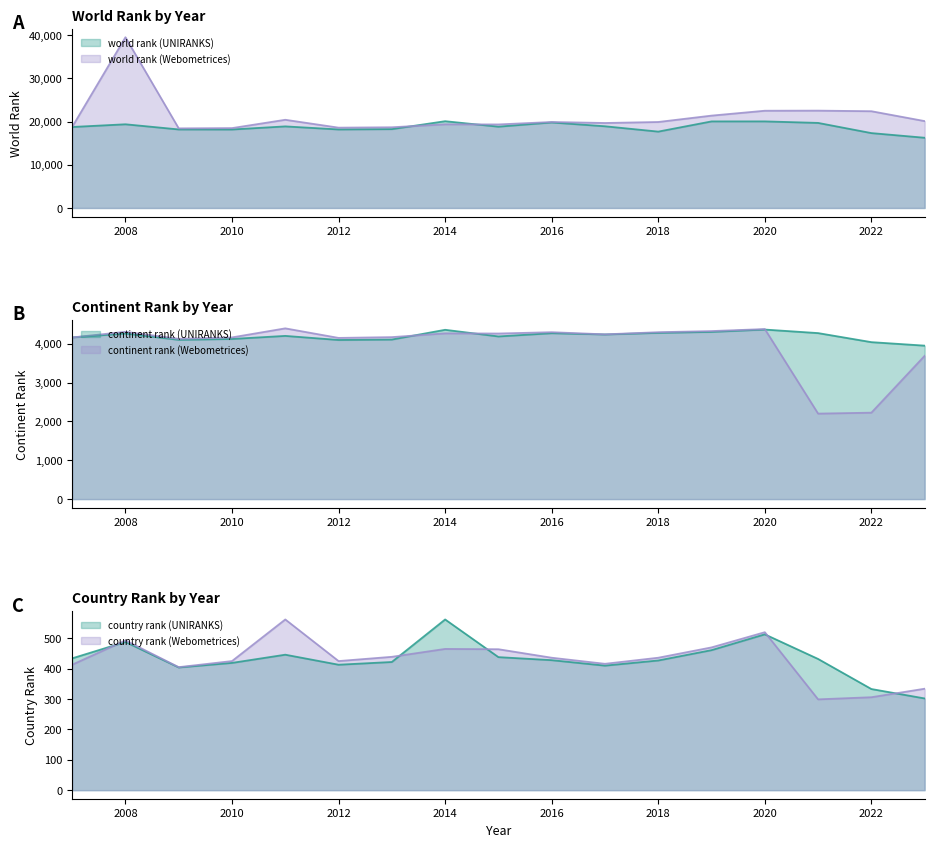

How many data points in continent rank (Webometrices) are above 4242?

8